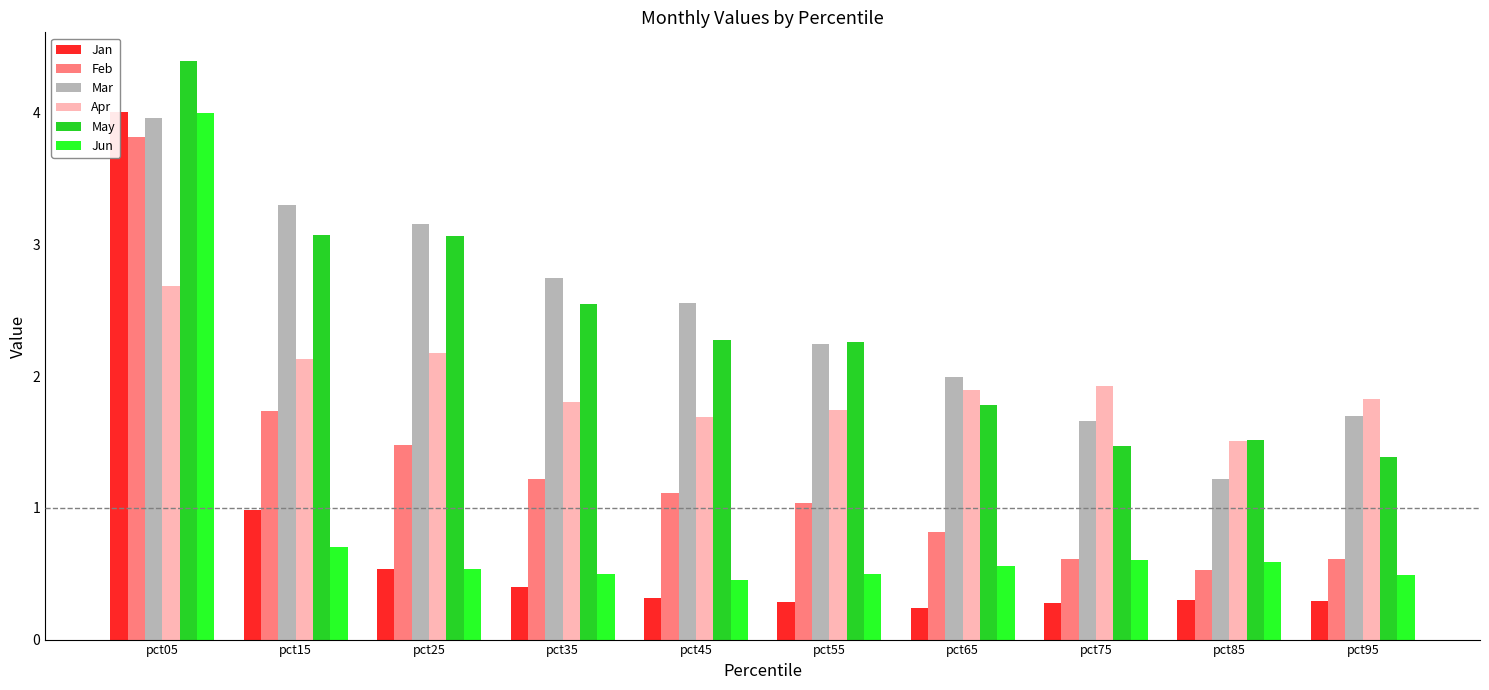

What is the smallest value displayed?

0.2